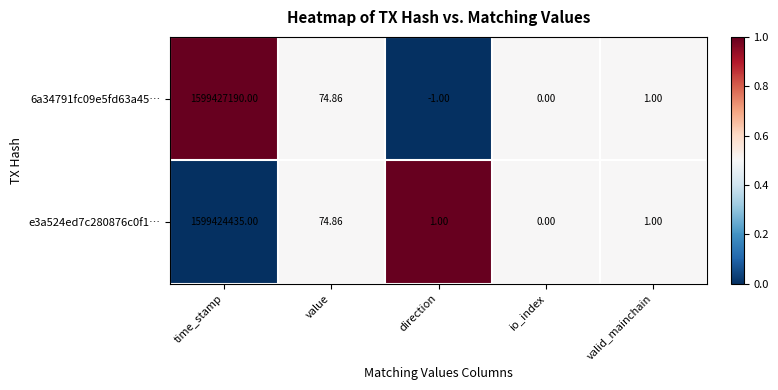

Which category has the lowest value in the 6a34791fc09e5fd63a45… series?

direction